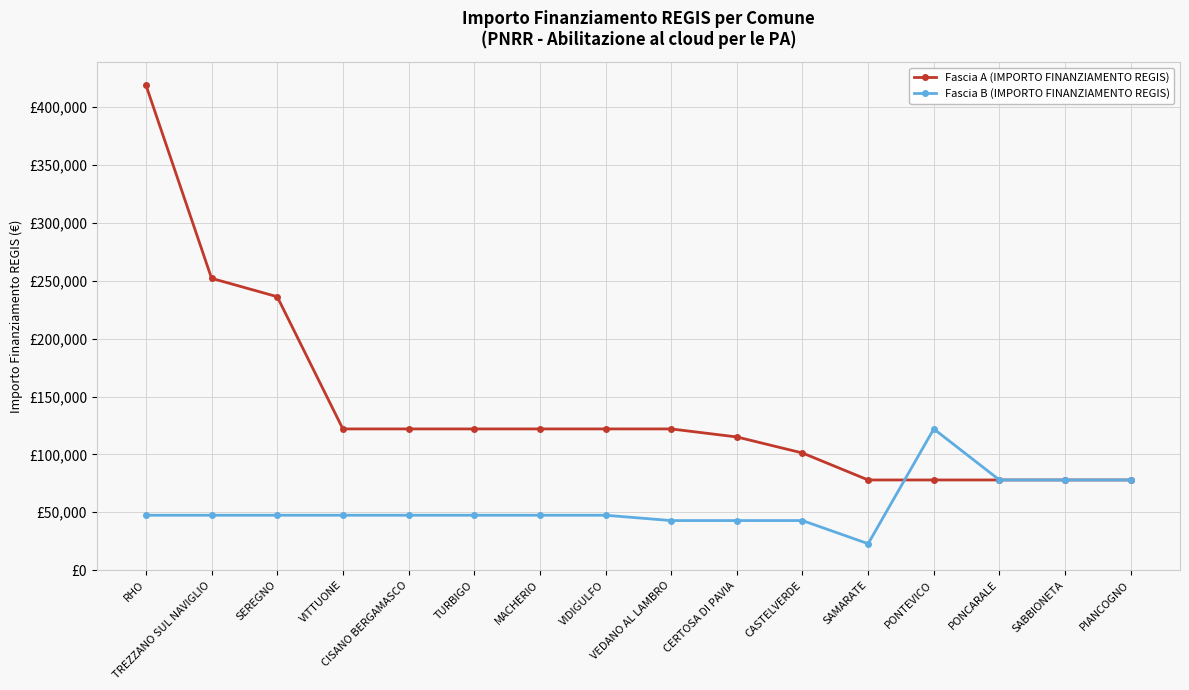

What is the label of the 5th point from the right?

SAMARATE